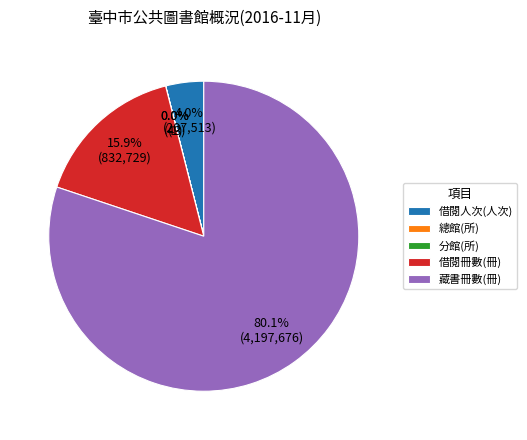

Combined, do 借閱人次(人次) and 藏書冊數(冊) account for over 50%?

Yes